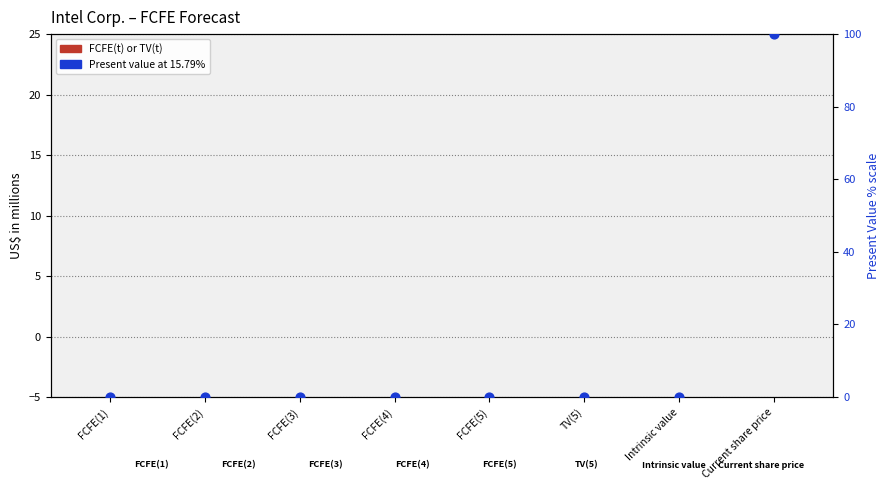

Which series reaches the maximum Y coordinate?

Present value at 15.79%